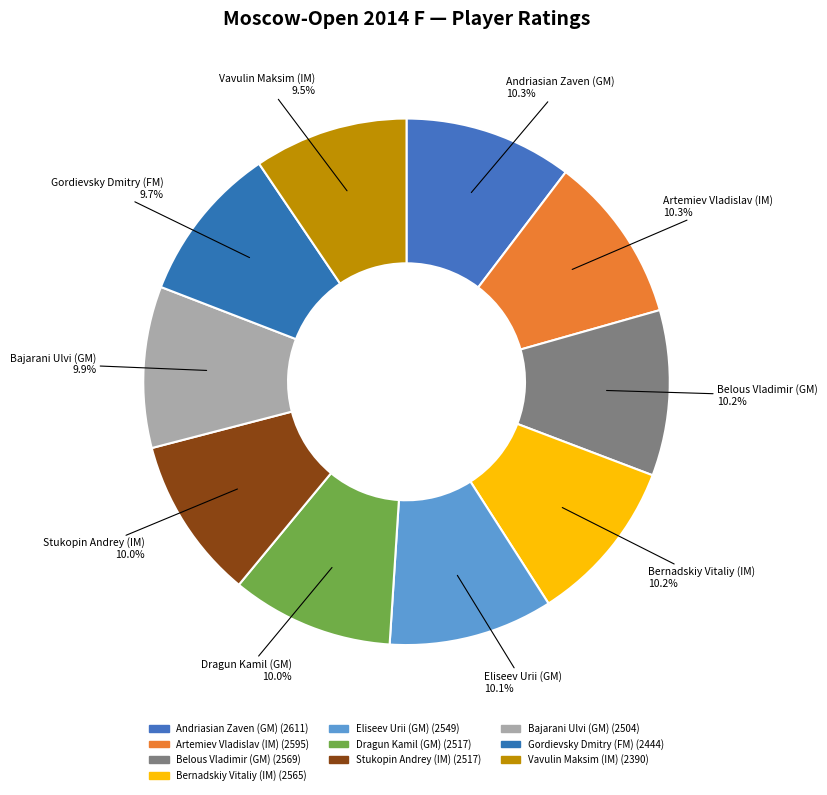

To the nearest percent, what is the difference between the largest and smallest slice percentages?

1%